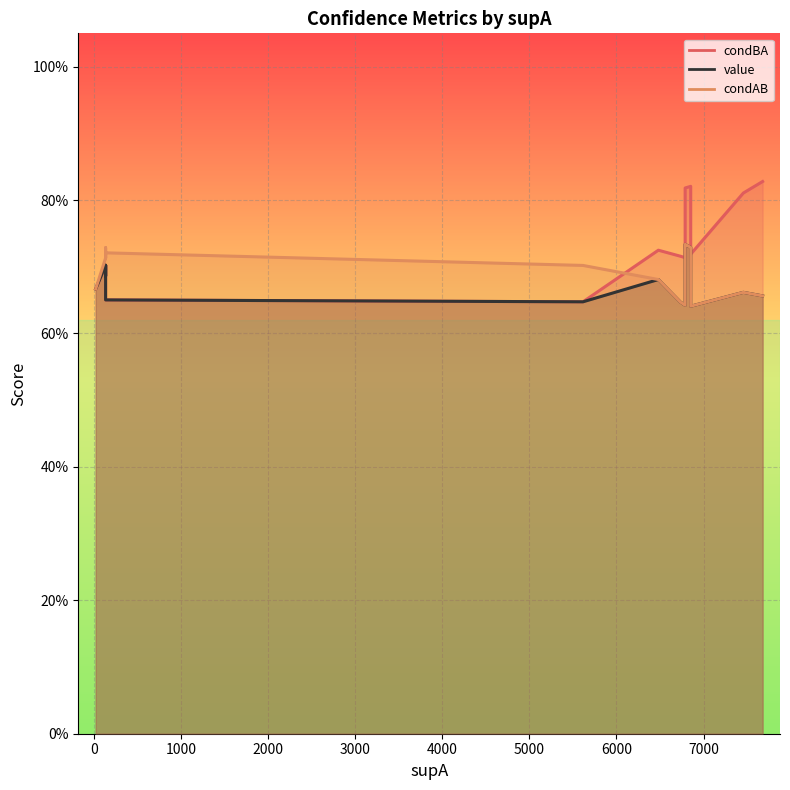

Which series has the widest spread of values?

condBA